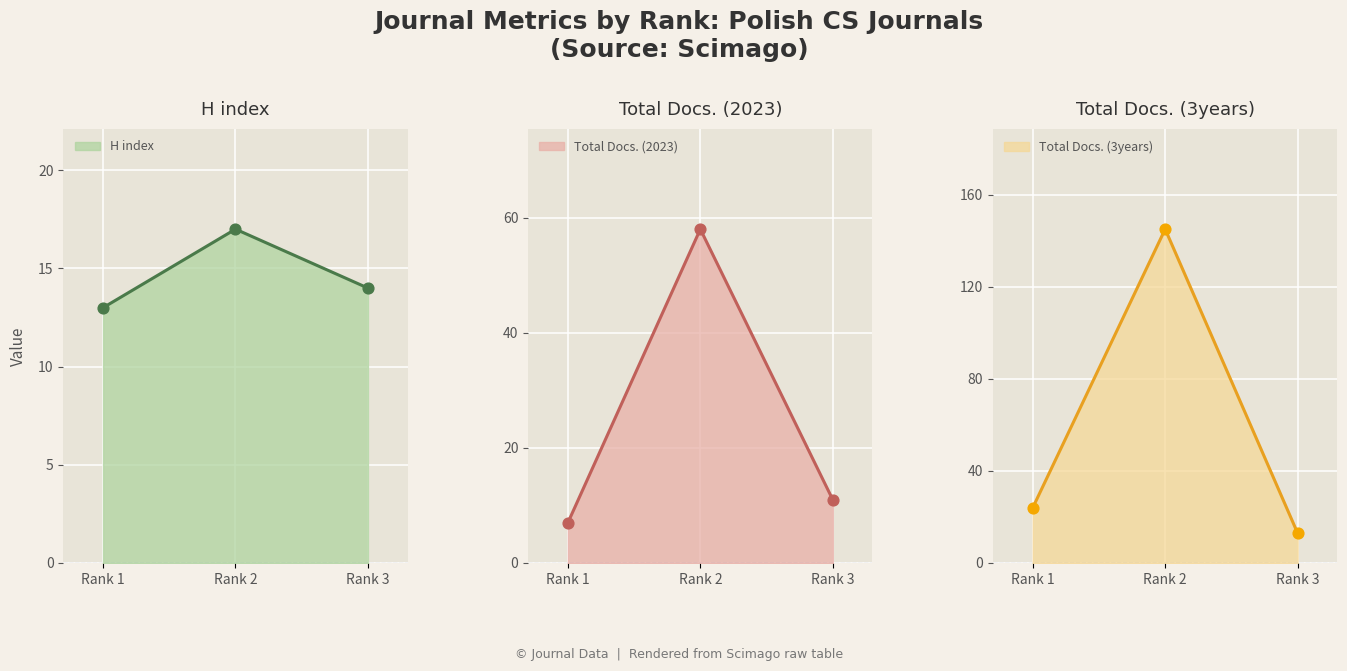

List the labels in order of H index value, smallest first.

Rank 1, Rank 3, Rank 2